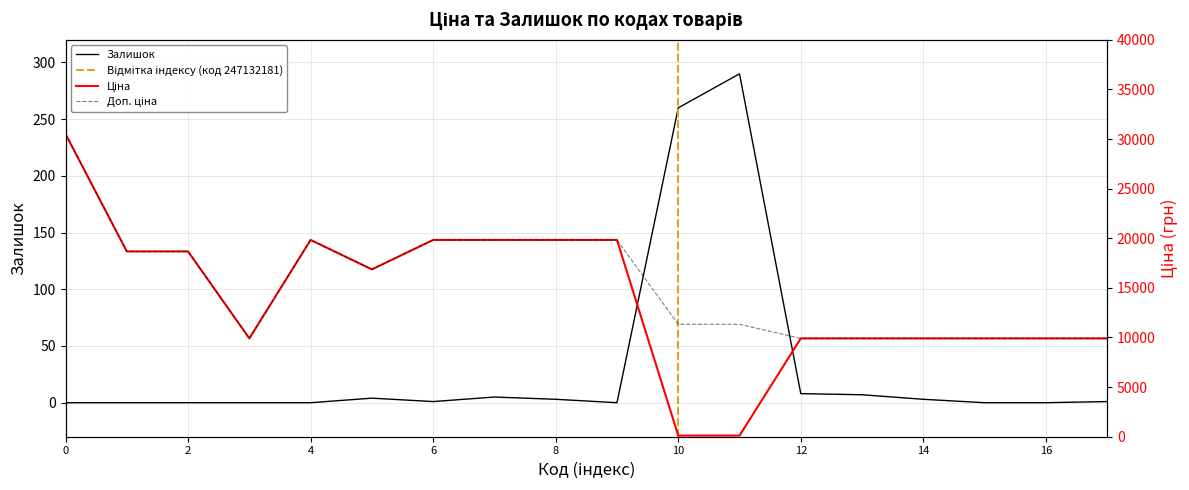

True or false: Залишок and Доп. ціна intersect in this chart.

False